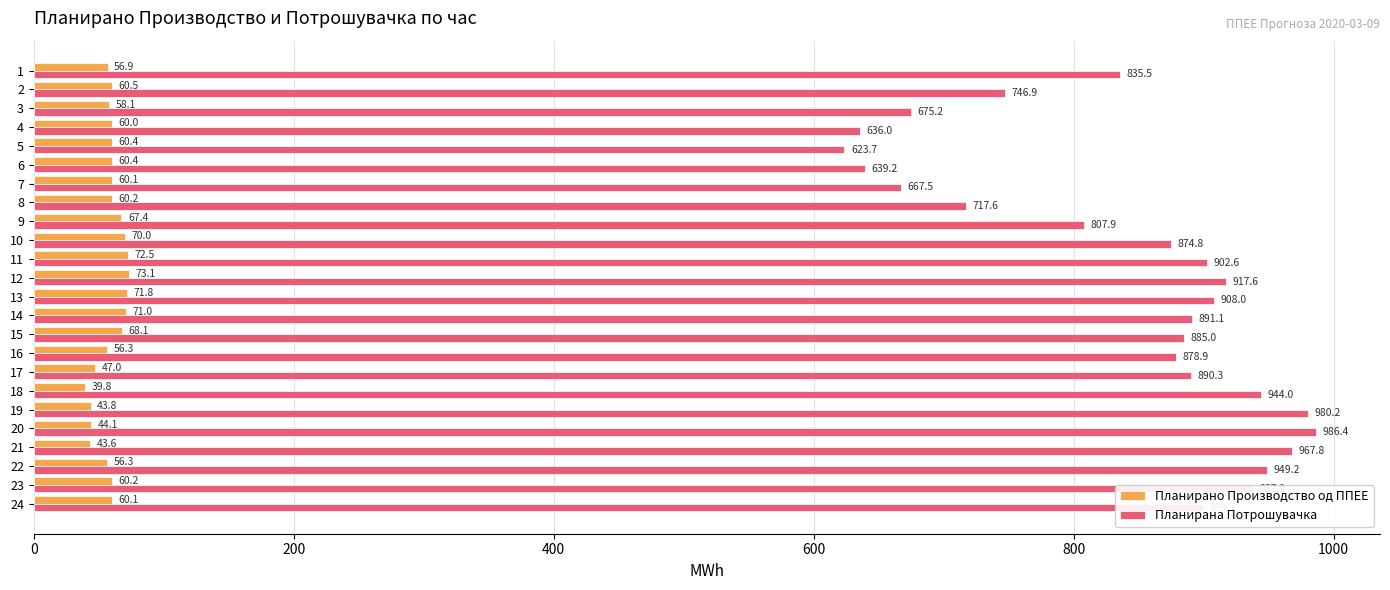

True or false: Планирана Потрошувачка has a value of 293.8 at 15.

False